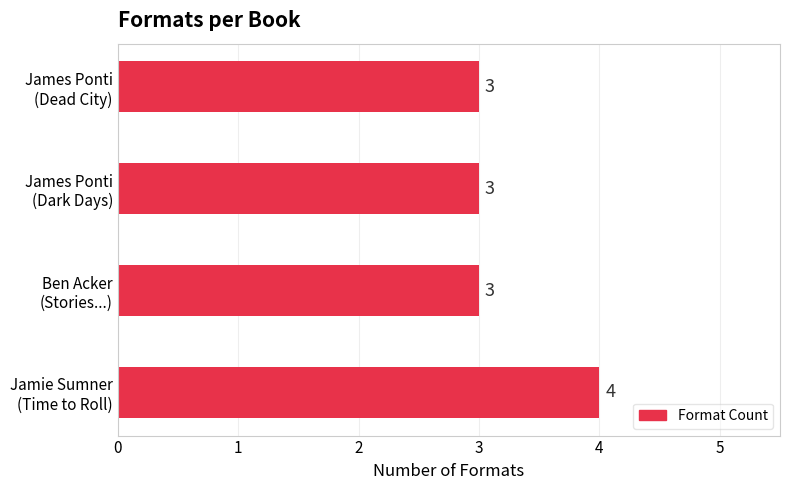

What is the greatest value displayed?

4